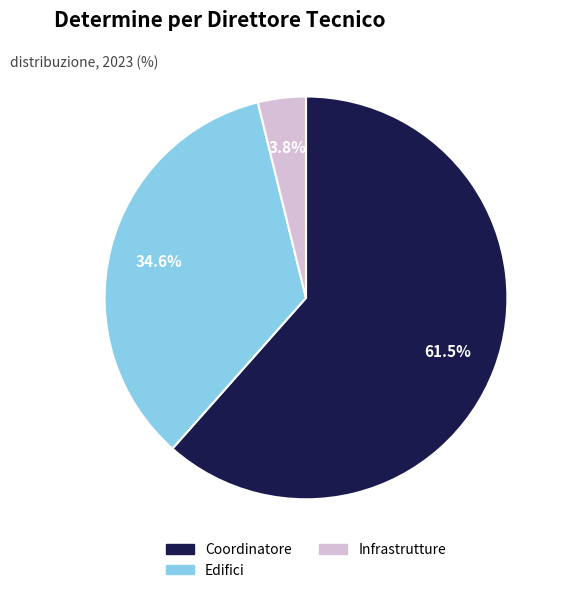

Combined, do Infrastrutture and Coordinatore account for over 50%?

Yes